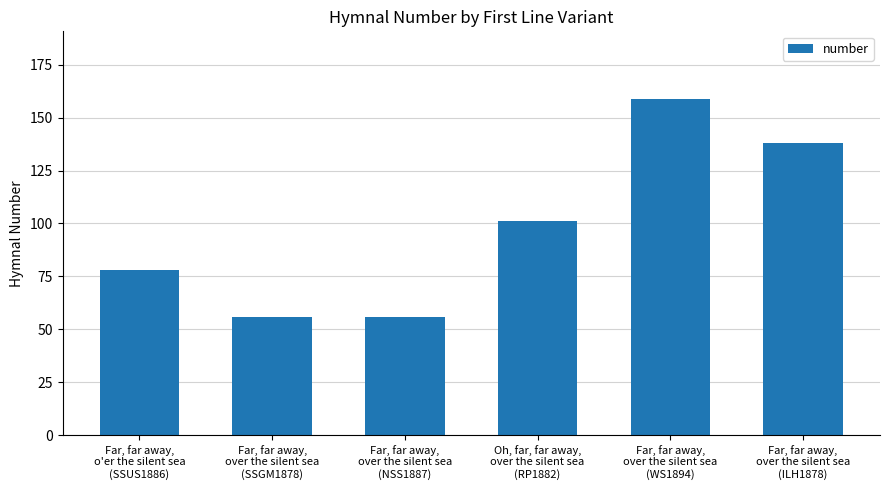

The chart shows a value of 35 at Far, far away,
over the silent sea
(SSGM1878). True or false?

False